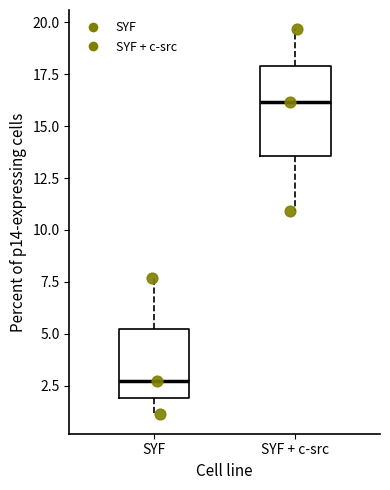

Which box is the tallest, from its lower edge to its upper edge?

SYF + c-src